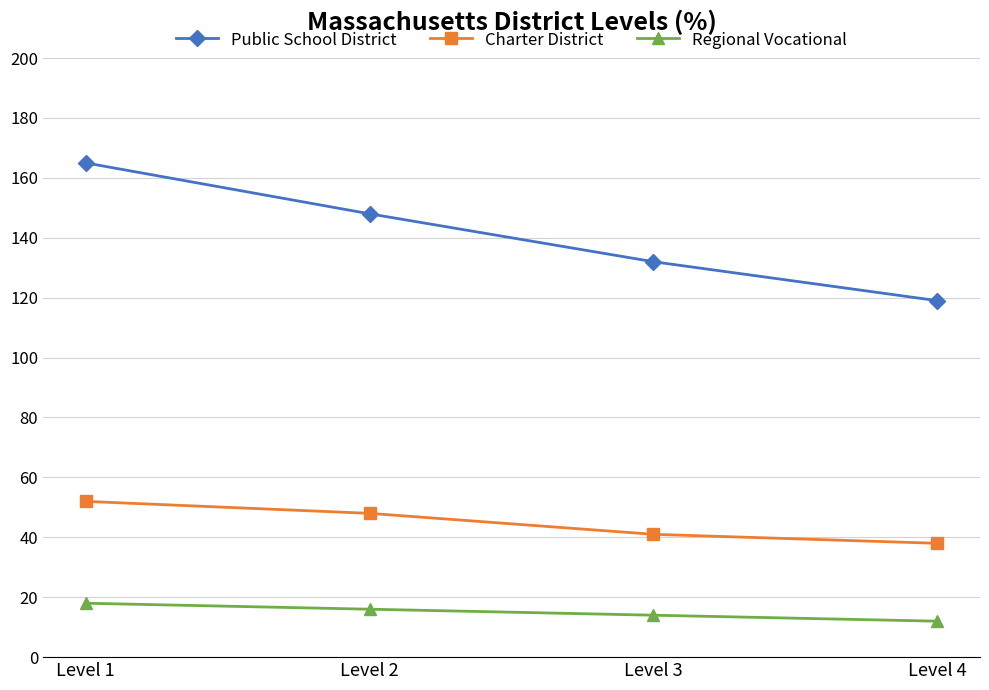

What is the sum of all Public School District values?

564